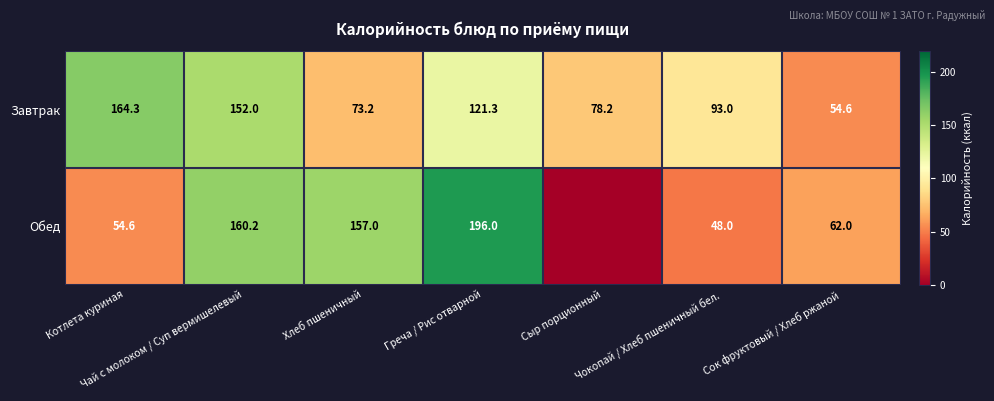

What is the difference between the second highest and minimum values in the Завтрак series?

97.4